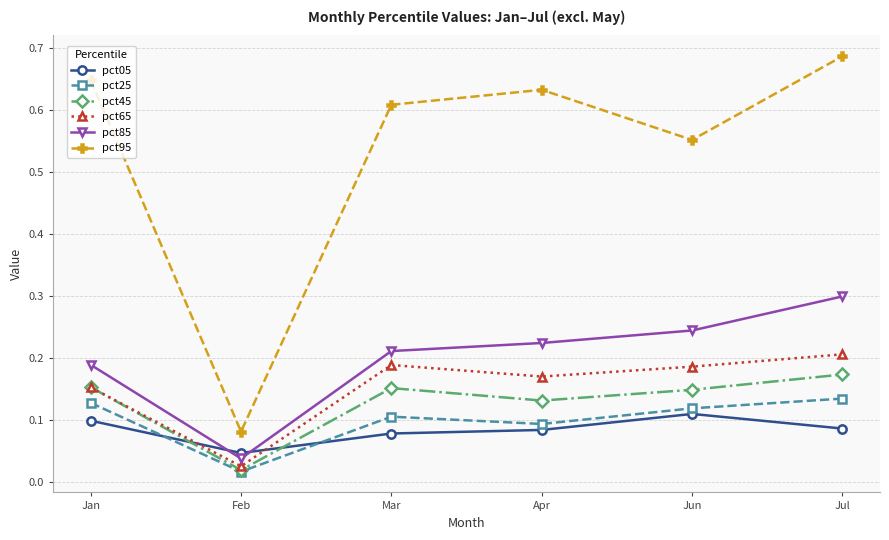

What is the label of the 4th point from the right?

Mar